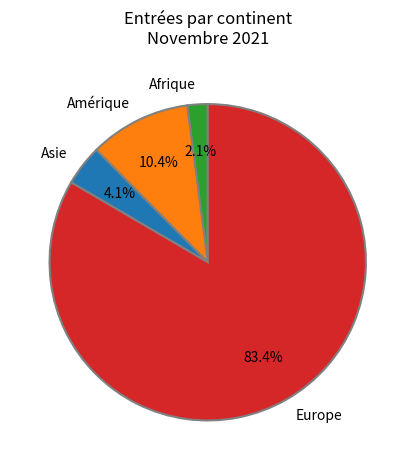

How many segments does this pie chart have?

4